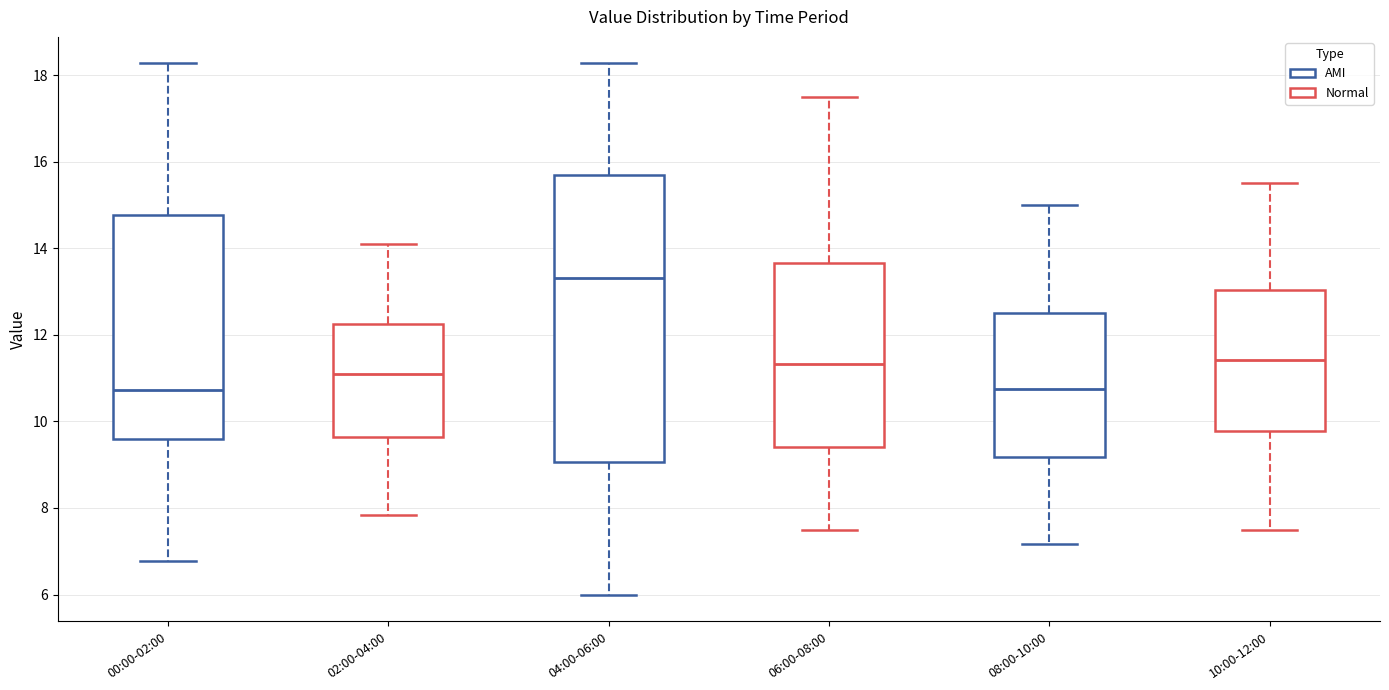

Reading left to right, read every box against the y-axis: the position of its median line, the range the box covers, and the ends of its whiskers. The values are not printed on the chart, so give them approximately, as read against the axis.

00:00-02:00: median 10.8, box 9.6 to 14.8, whiskers 6.8 to 18.2
02:00-04:00: median 11.2, box 9.6 to 12.2, whiskers 7.8 to 14.2
04:00-06:00: median 13.4, box 9.0 to 15.6, whiskers 6.0 to 18.2
06:00-08:00: median 11.4, box 9.4 to 13.6, whiskers 7.6 to 17.6
08:00-10:00: median 10.8, box 9.2 to 12.6, whiskers 7.2 to 15.0
10:00-12:00: median 11.4, box 9.8 to 13.0, whiskers 7.6 to 15.6